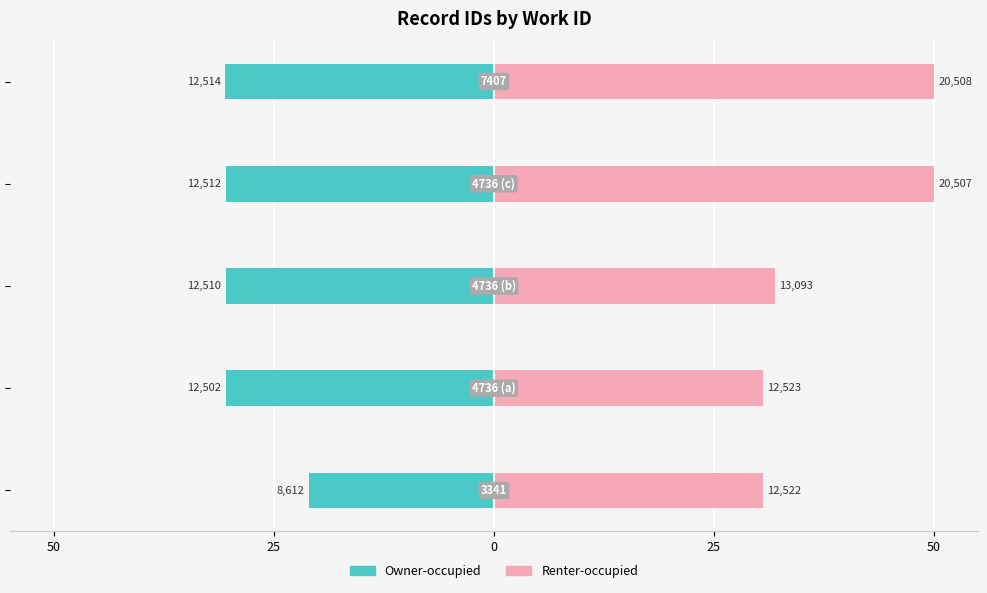

Reading left to right, transcribe all the data shown in this chart.

Owner-occupied: -21.0	-30.5	-30.5	-30.5	-30.5
Renter-occupied: 30.5	30.5	31.9	50.0	50.0